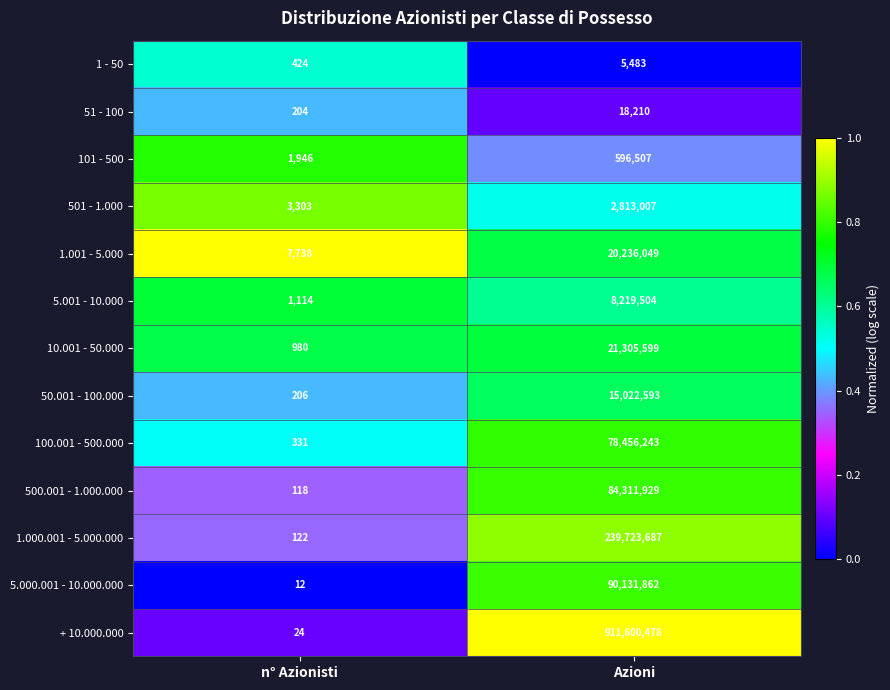

Is it true that 5.000.001 - 10.000.000 equals 90131862 at Azioni?

True